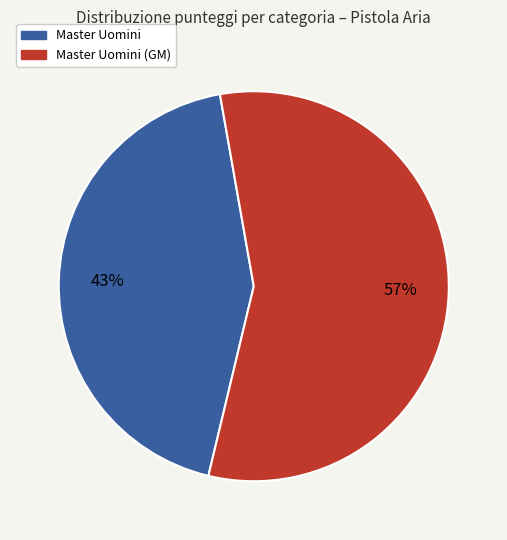

How many segments does this pie chart have?

2